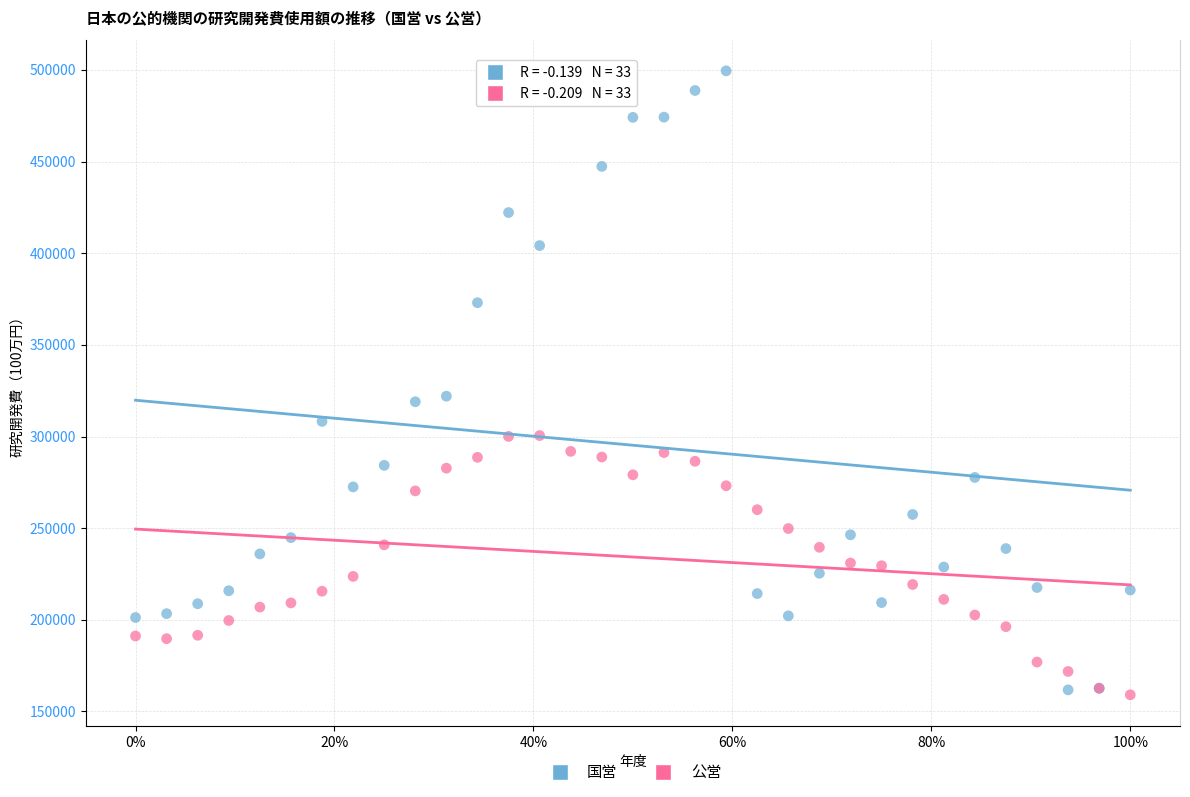

Which series has the largest Y range (max minus min)?

国営